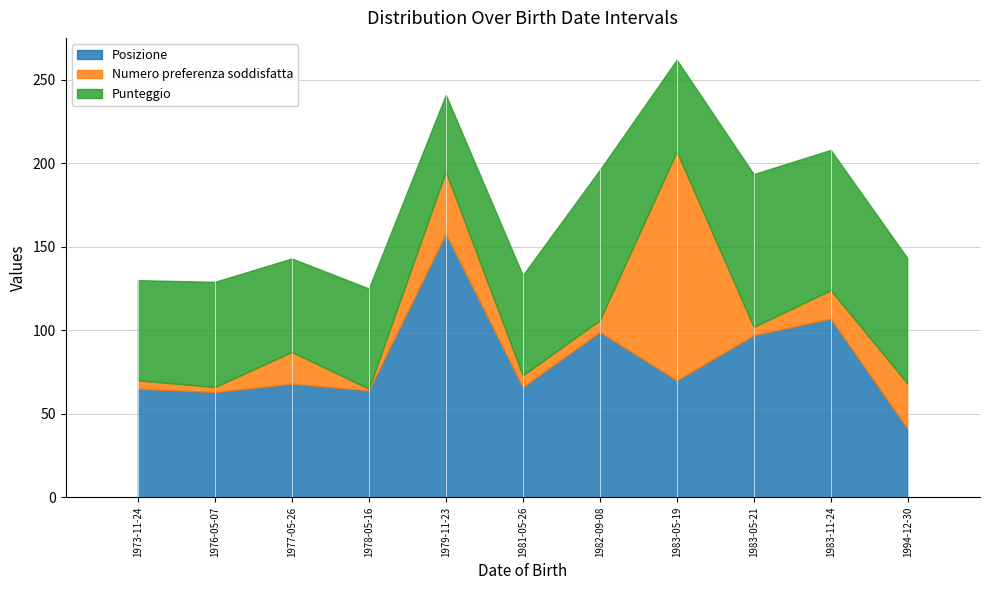

Is the value of Punteggio at 1979-11-23 greater than the value of Posizione at 1978-05-16?

No